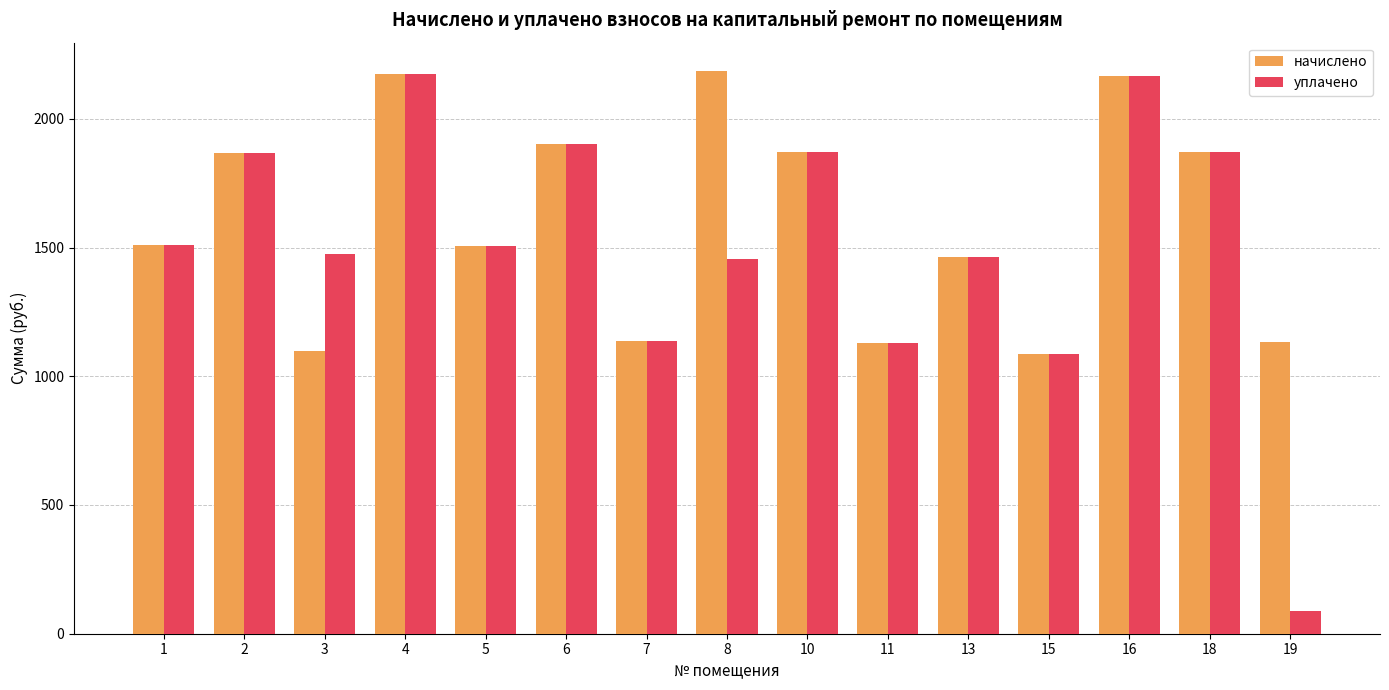

List the series in order of their overall mean, highest first.

начислено, уплачено